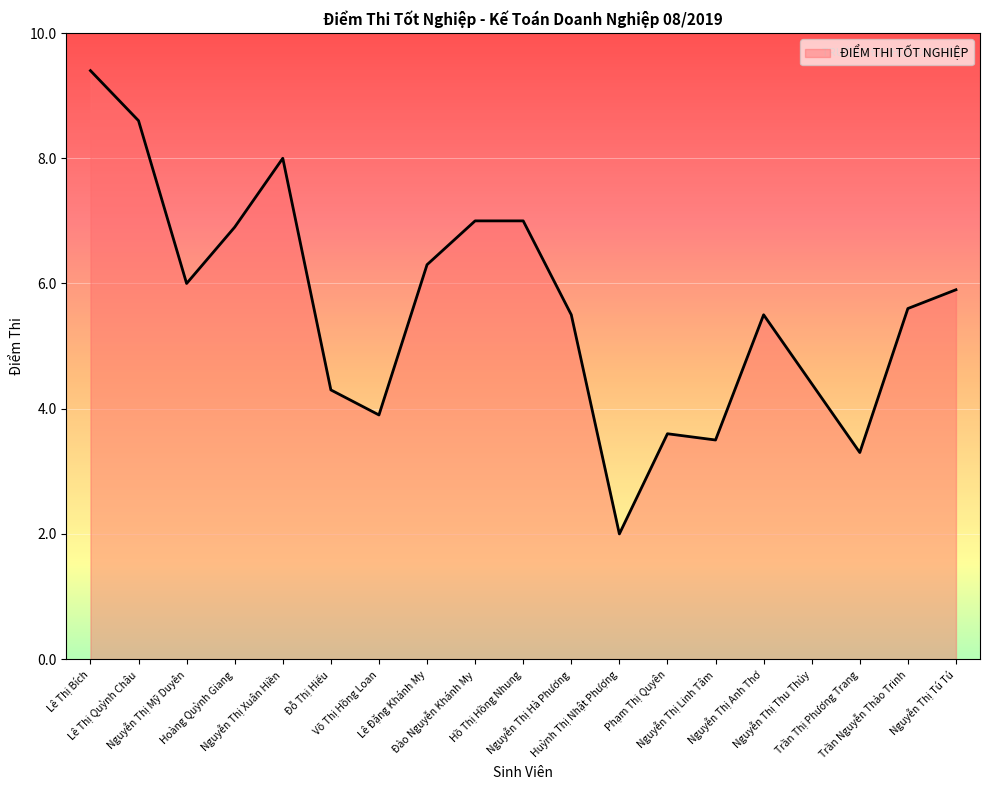

What is the difference between the maximum and second lowest values?

6.1